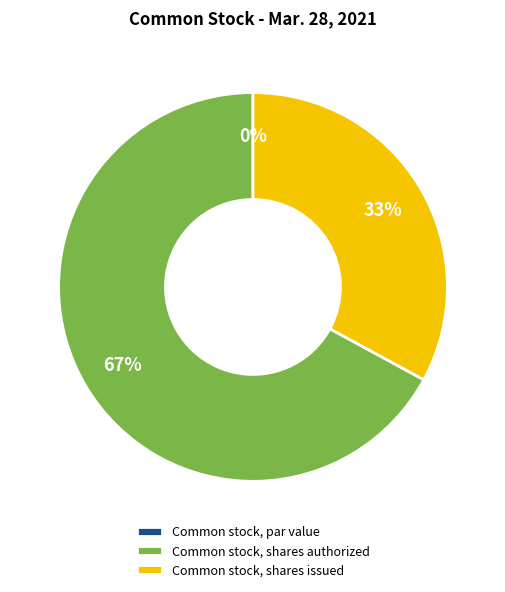

To the nearest percent, what portion does Common stock, shares issued represent?

33%